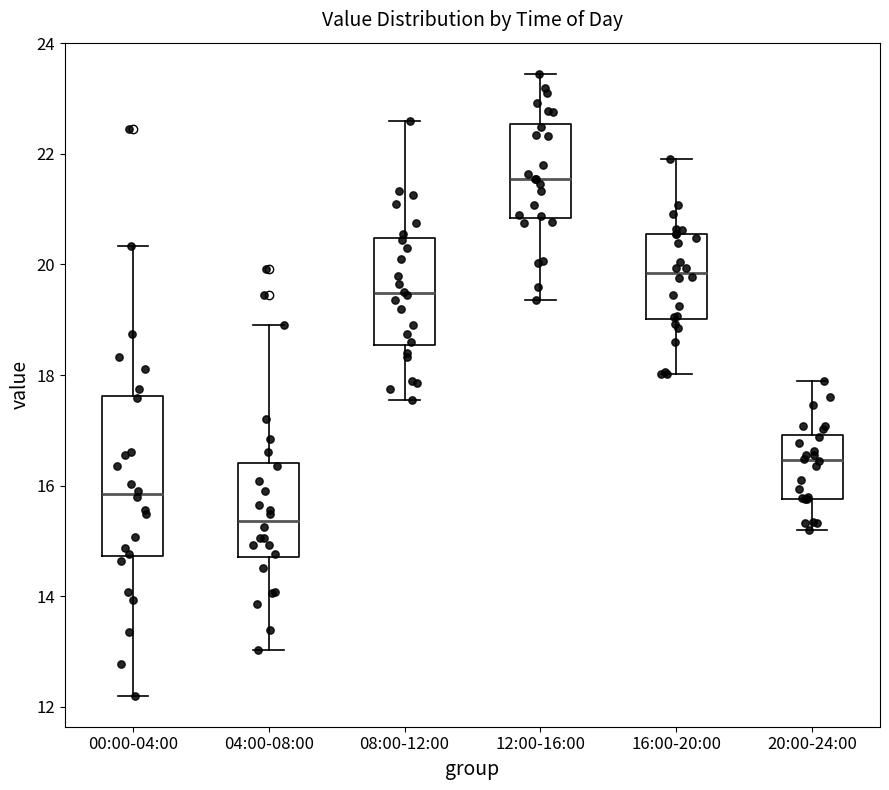

Reading left to right, transcribe this box plot: for each box, give where its median line is, the range the box spans, and where its two whiskers end, as read against the y-axis. The values are not printed on the chart, so give them approximately, as read against the axis.

00:00-04:00: median 15.8, box 14.8 to 17.6, whiskers 12.2 to 20.4
04:00-08:00: median 15.4, box 14.8 to 16.4, whiskers 13.0 to 19.0
08:00-12:00: median 19.4, box 18.6 to 20.4, whiskers 17.6 to 22.6
12:00-16:00: median 21.6, box 20.8 to 22.6, whiskers 19.4 to 23.4
16:00-20:00: median 19.8, box 19.0 to 20.6, whiskers 18.0 to 22.0
20:00-24:00: median 16.4, box 15.8 to 17.0, whiskers 15.2 to 18.0